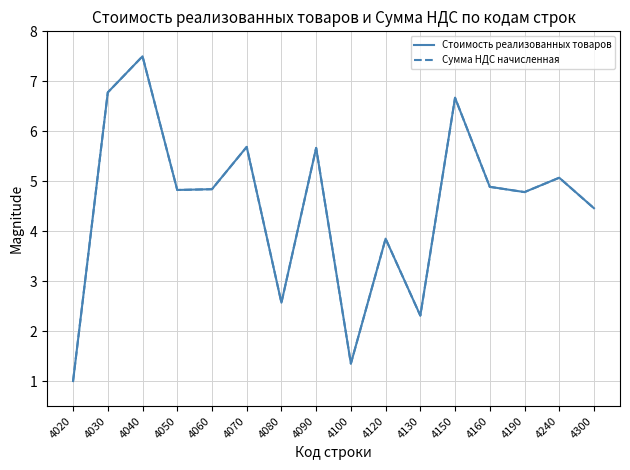

At how many categories does at least one series exceed 2?

14